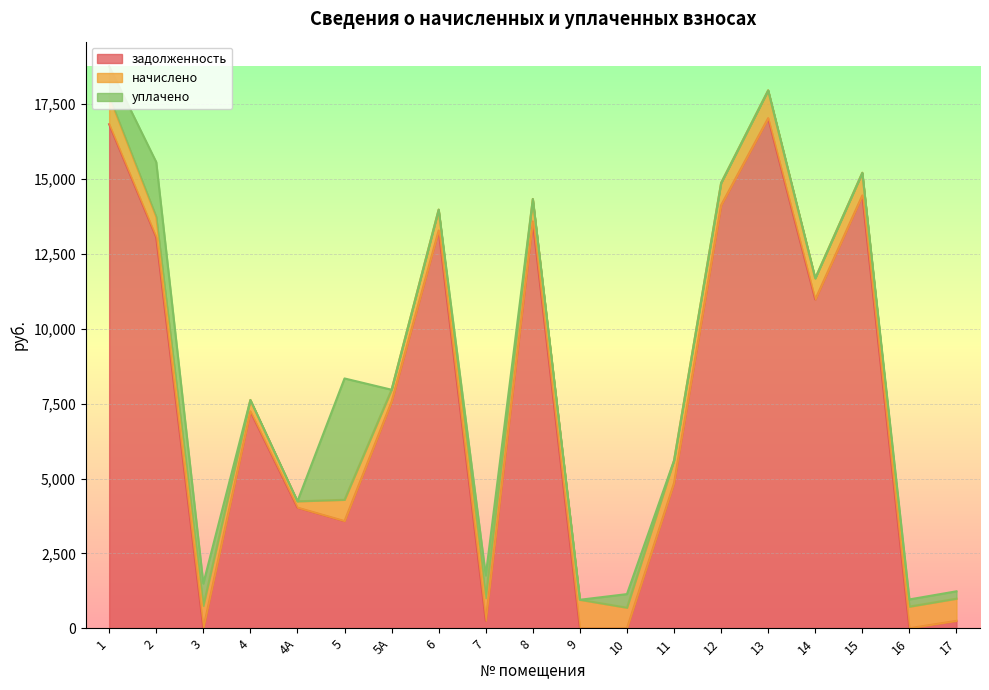

What is the difference between the maximum and minimum values in the задолженность series?

17036.2